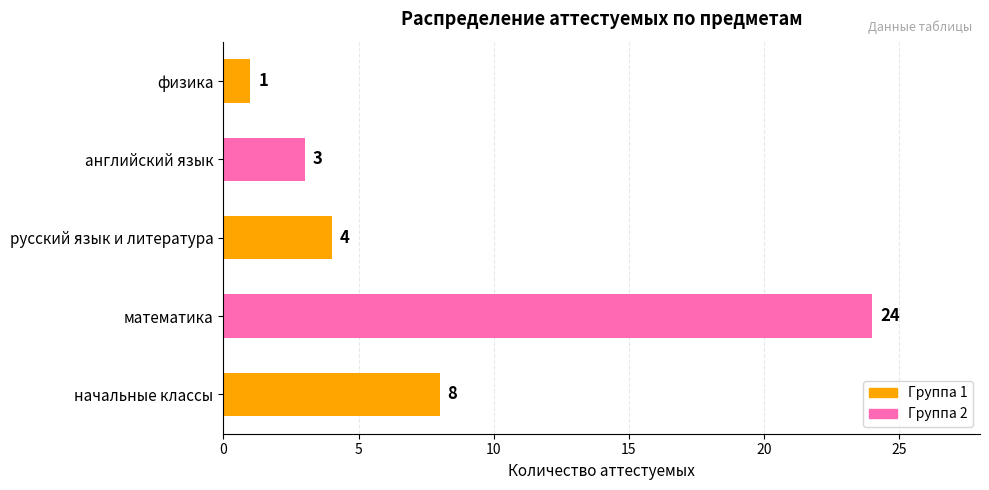

Count the number of categories in the chart.

5